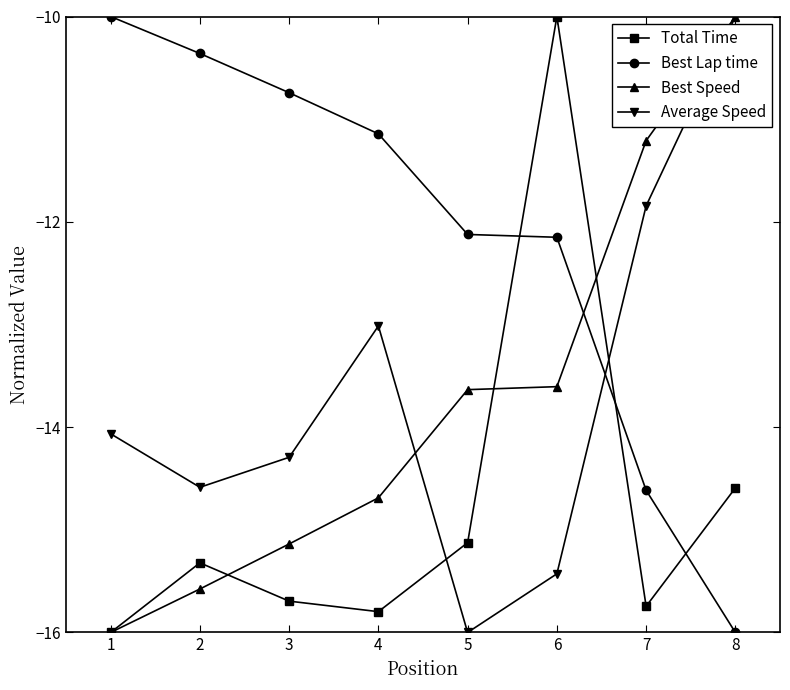

True or false: Average Speed has a value of -14.1 at 1.

True